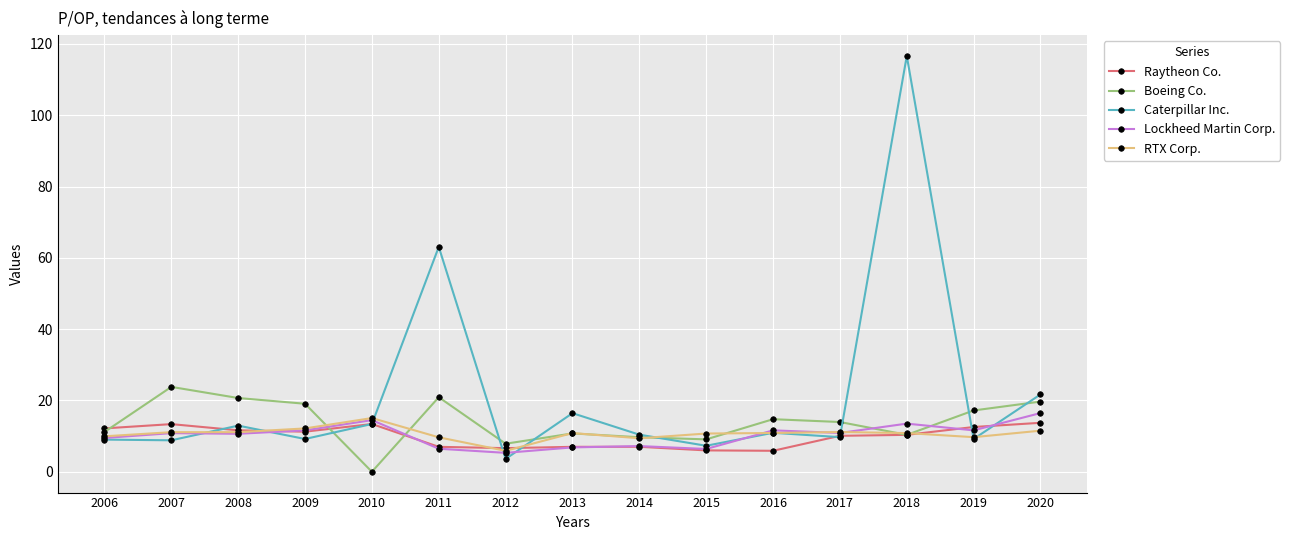

Is it true that Boeing Co. equals 19.7 at 2020?

True